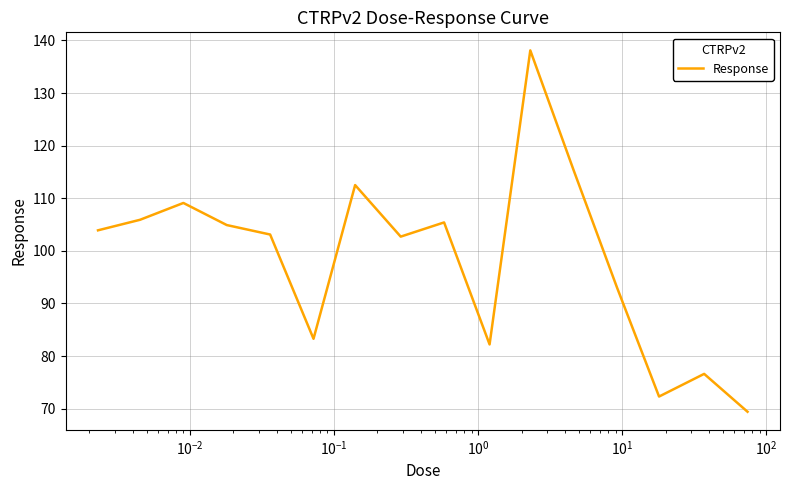

What is the difference between the maximum and minimum values?

68.7